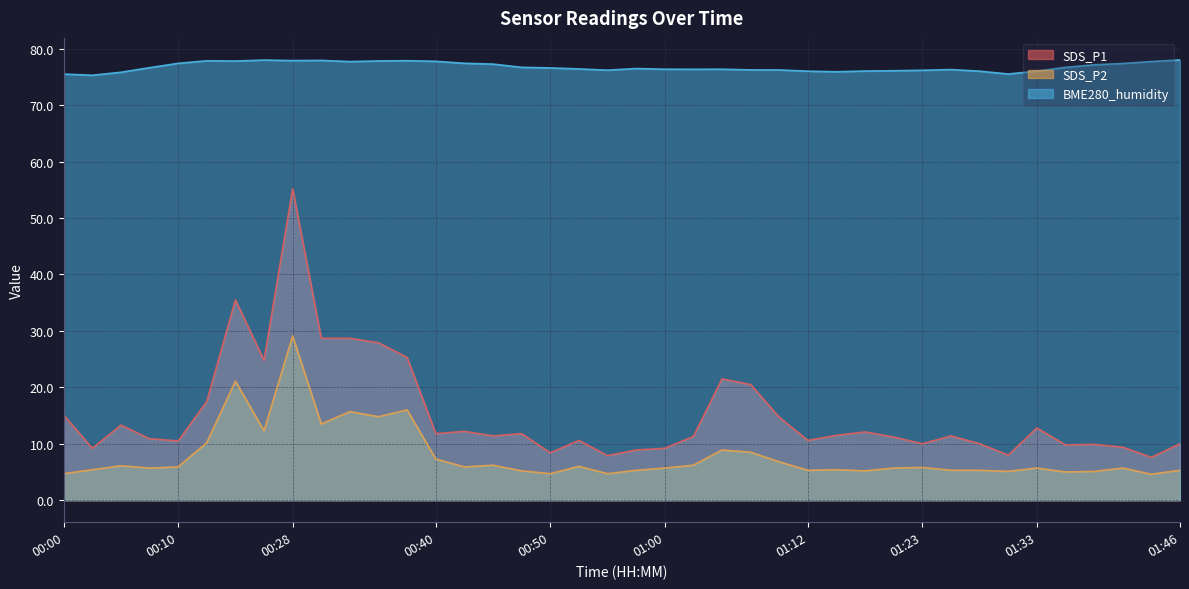

What is the difference between the second highest and second lowest values in the SDS_P1 series?

27.6